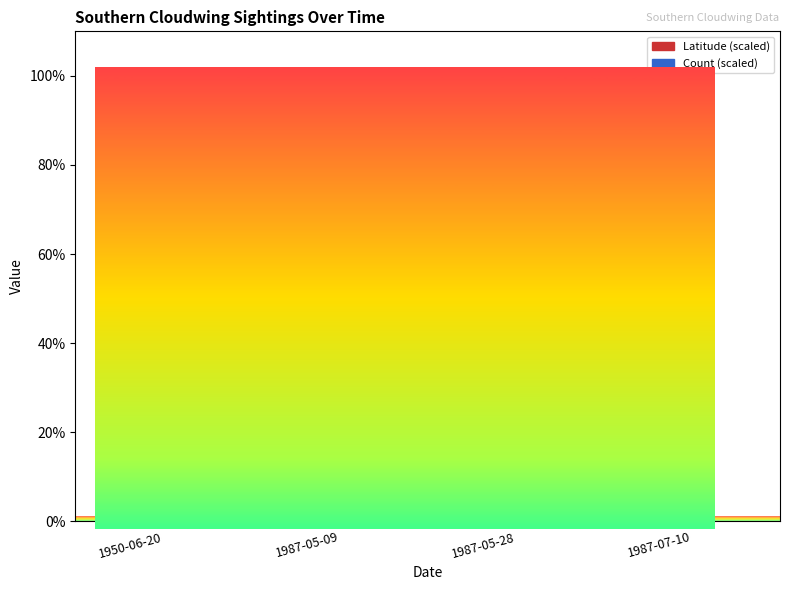

What is the change in value from 1950-06-20 to 1987-07-10?

+100.0